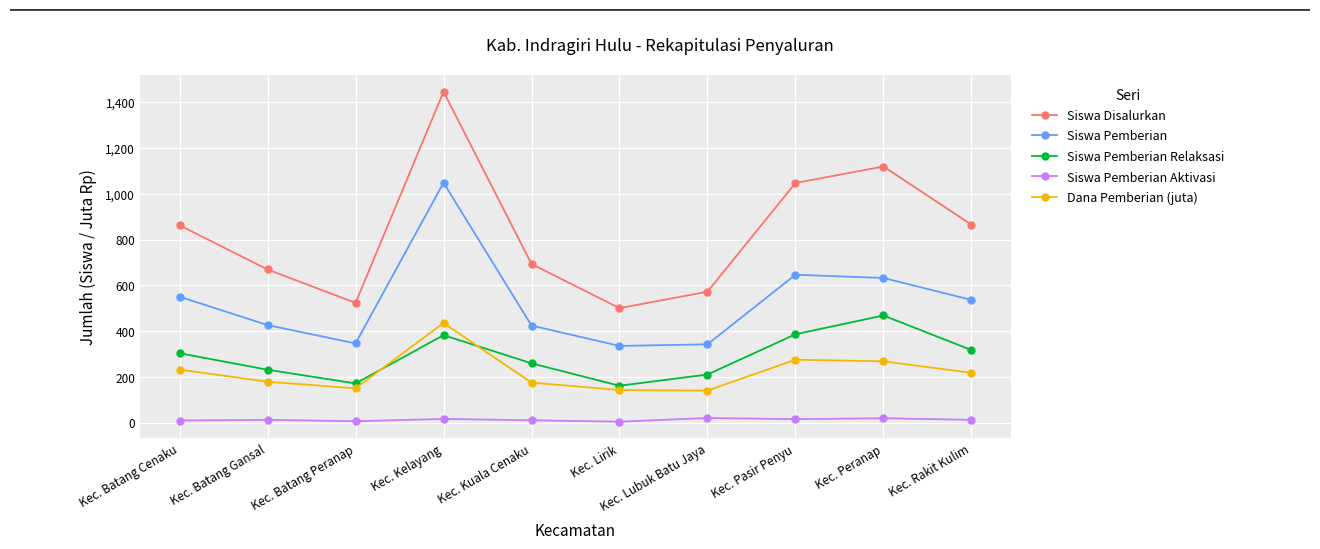

What is the total value across all series at Kec. Batang Cenaku?

1955.5